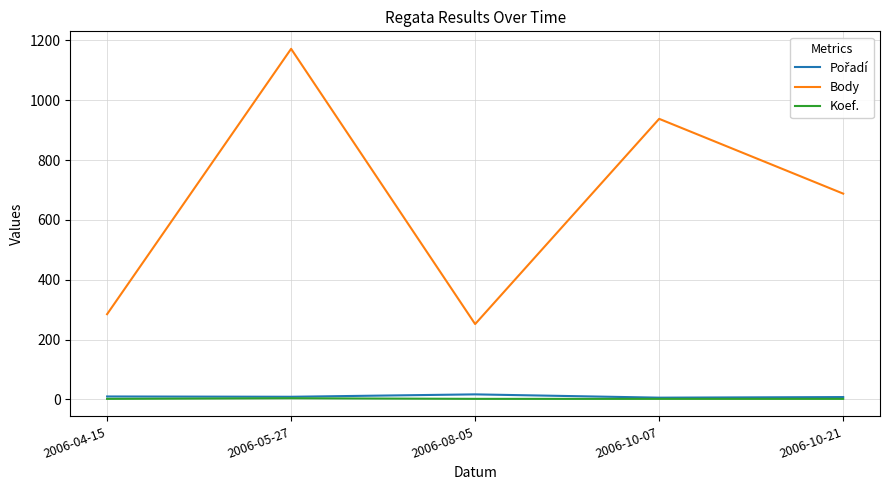

At which category is the sum across all series the highest?

2006-05-27